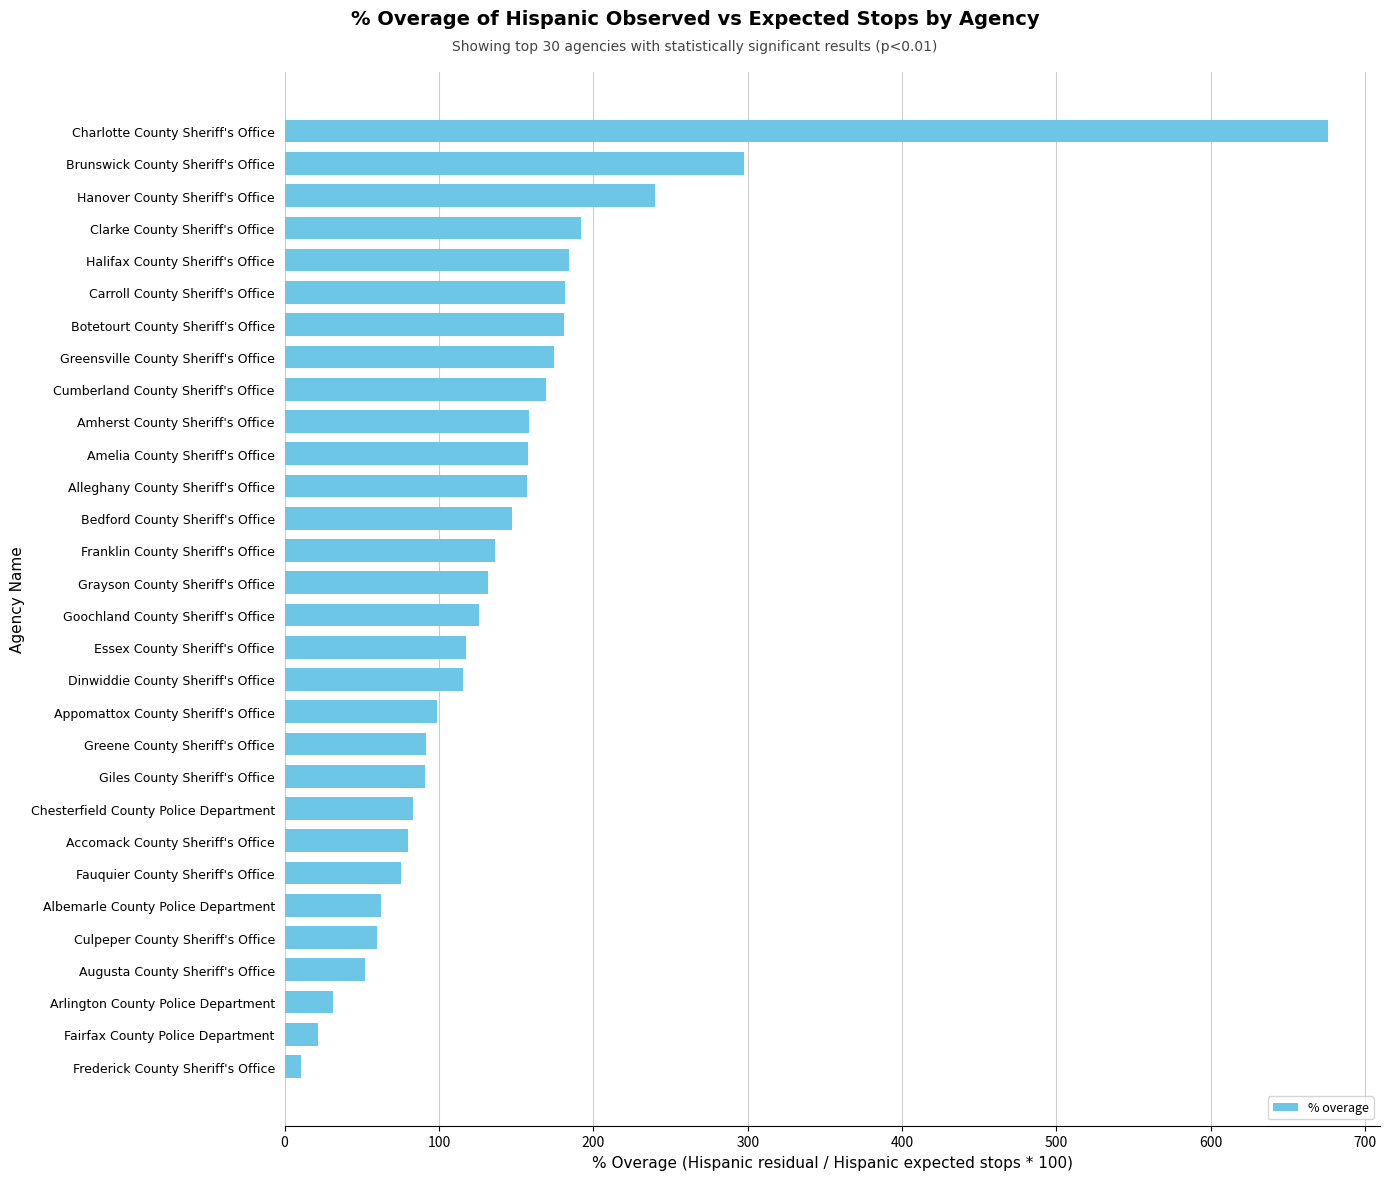

True or false: the data shows 131.7 at Grayson County Sheriff's Office.

True